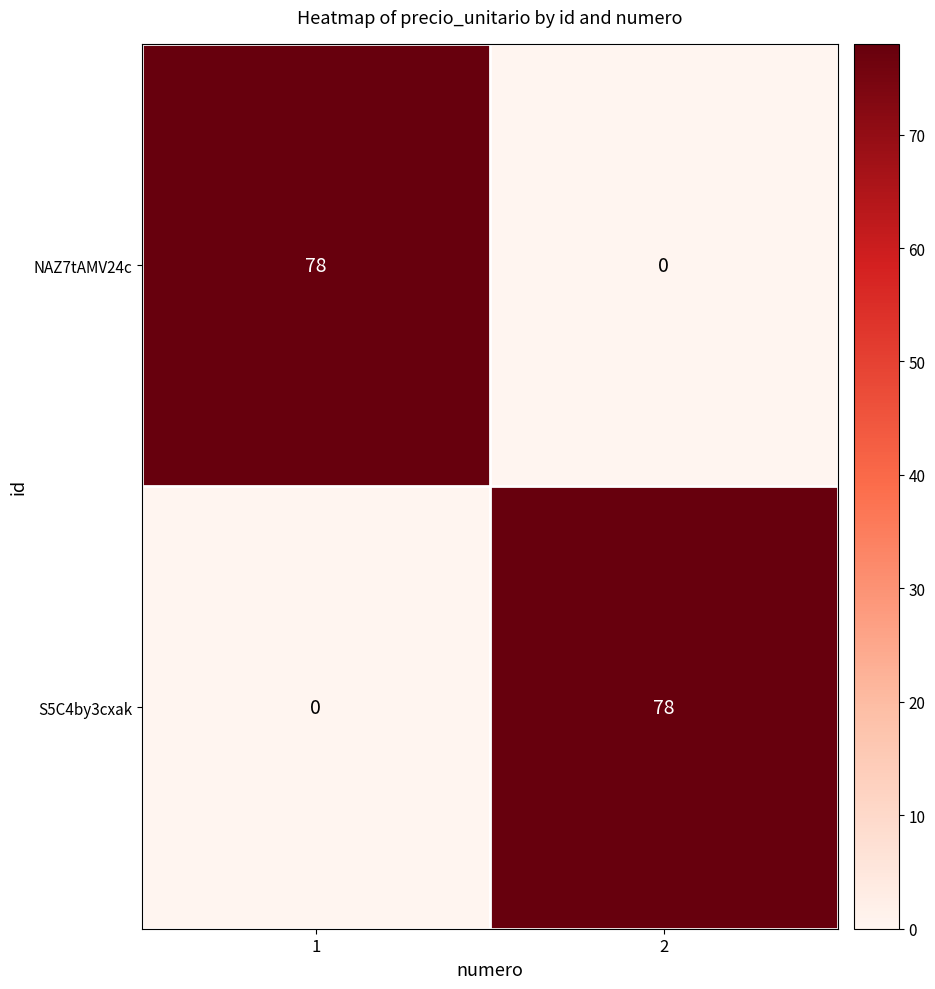

Reading left to right, what are all the values shown in this chart?

NAZ7tAMV24c: 78	0
S5C4by3cxak: 0	78